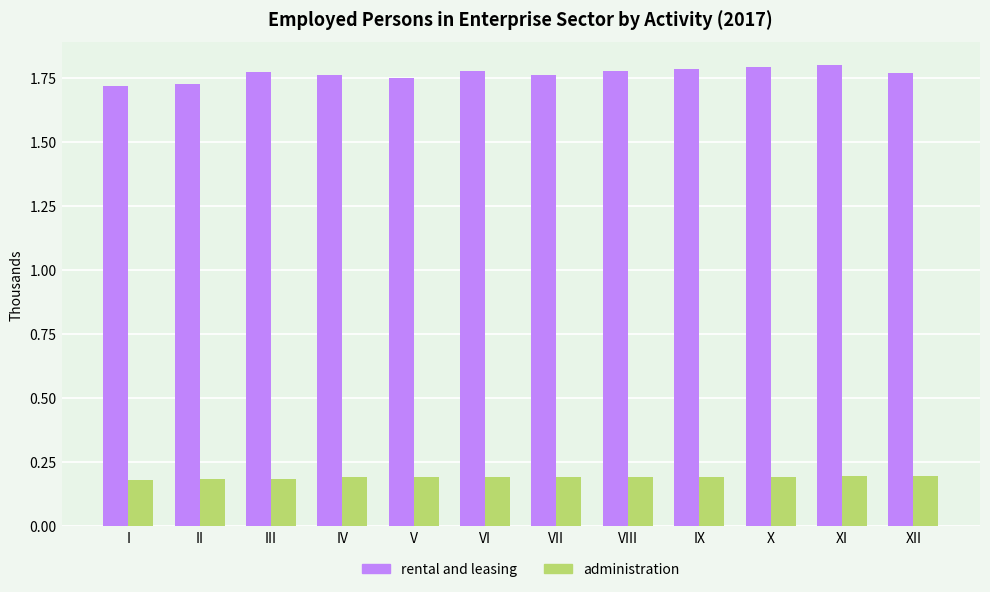

Rank the series by their maximum value, from highest to lowest.

rental and leasing, administration